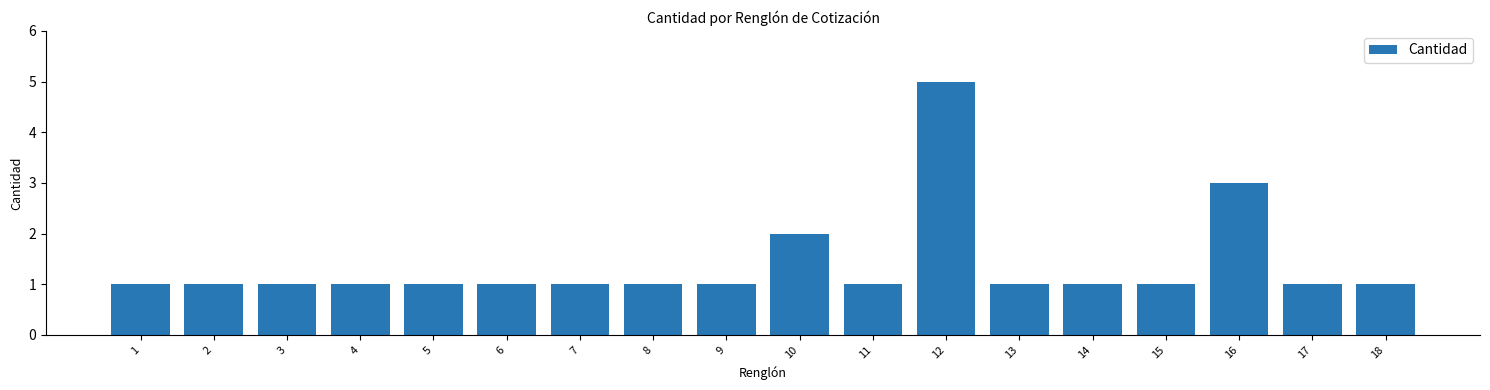

Reading left to right, list all the values displayed in this chart.

1	1	1	1	1	1	1	1	1	2	1	5	1	1	1	3	1	1